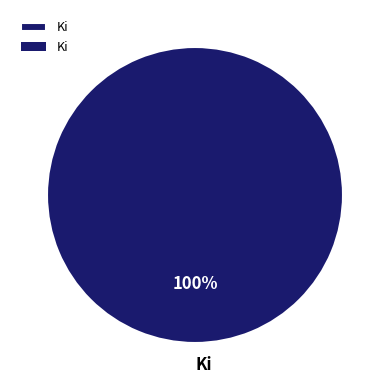

True or false: Ki accounts for 100% of the total.

True